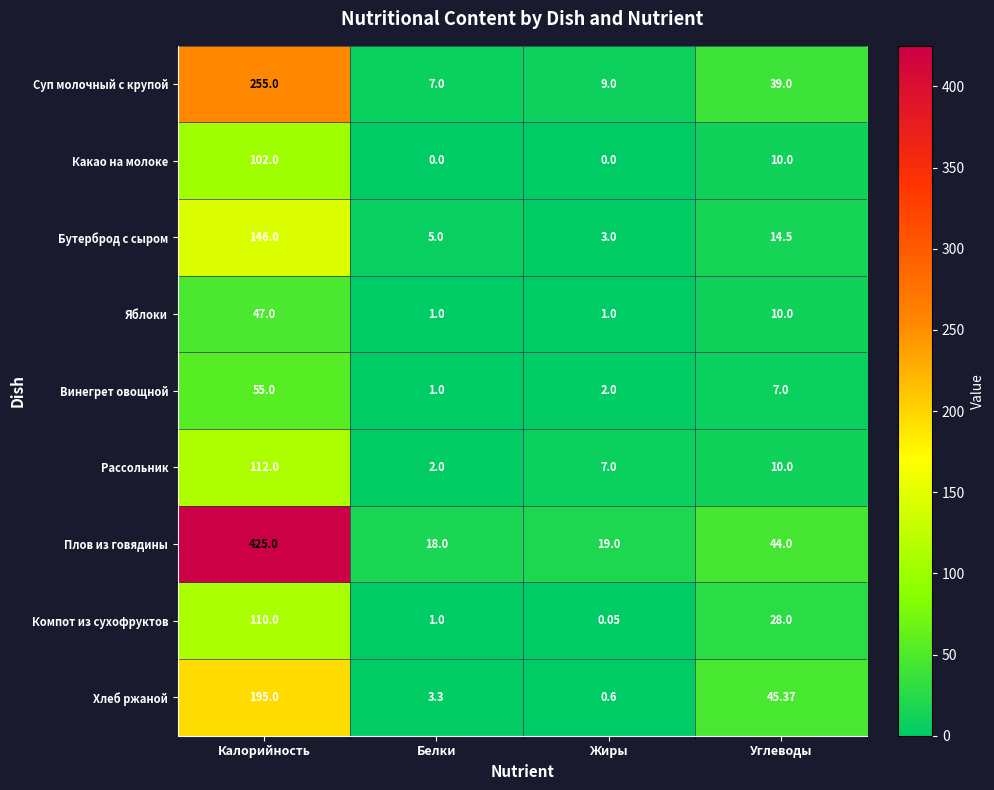

At which label is Винегрет овощной closest to 28?

Углеводы